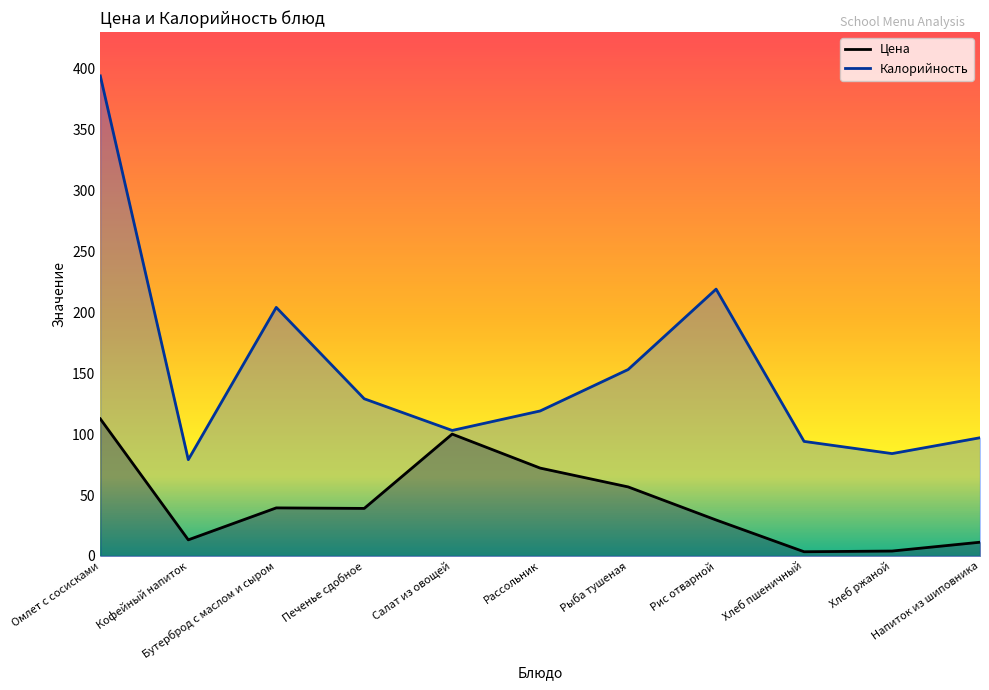

Which series has the largest range (max minus min)?

Калорийность